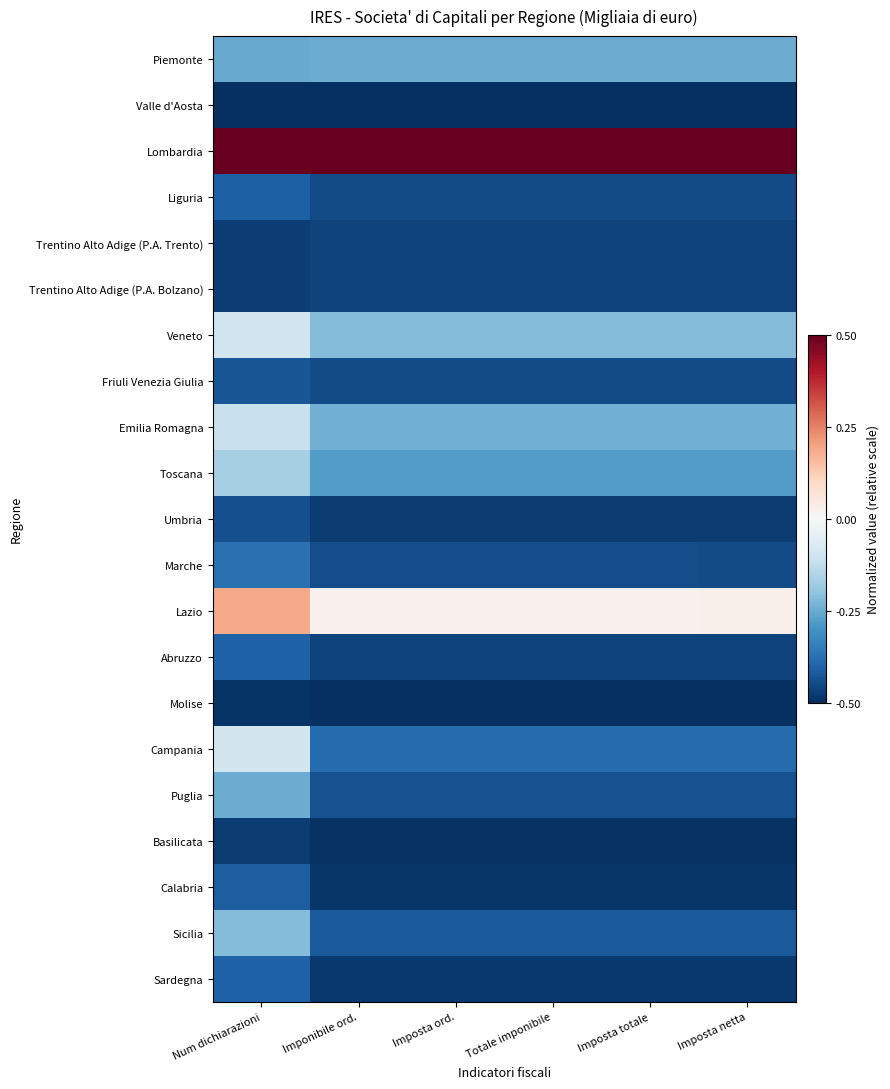

Which category has the highest value across all series?

Num dichiarazioni